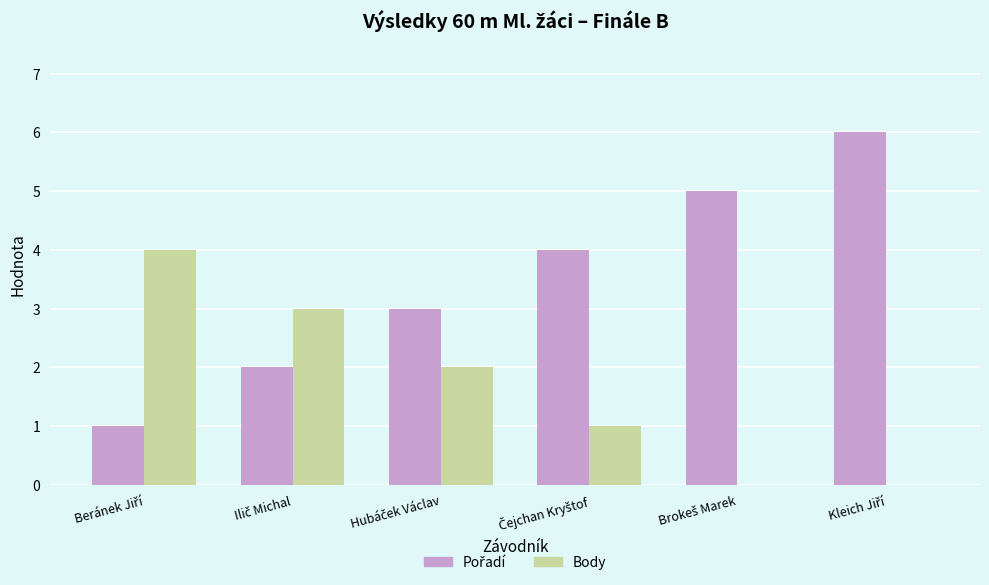

What is the sum of all Body values?

10